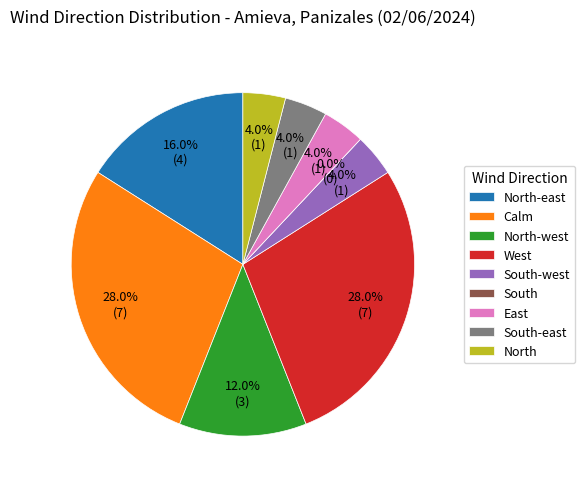

Rank the categories by value from highest to lowest.

Calm, West, North-east, North-west, South-west, East, South-east, North, South